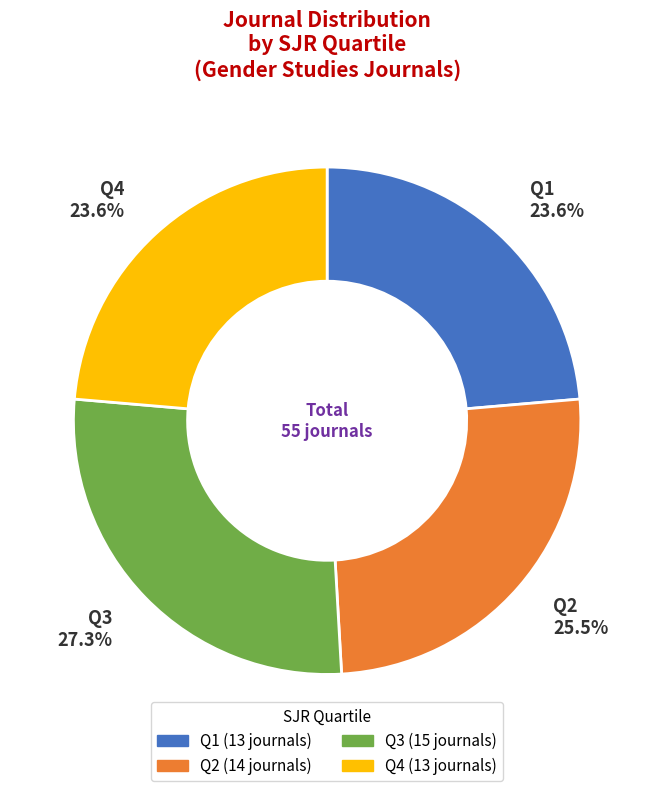

Is it true that Q1 is 33% of the pie?

False